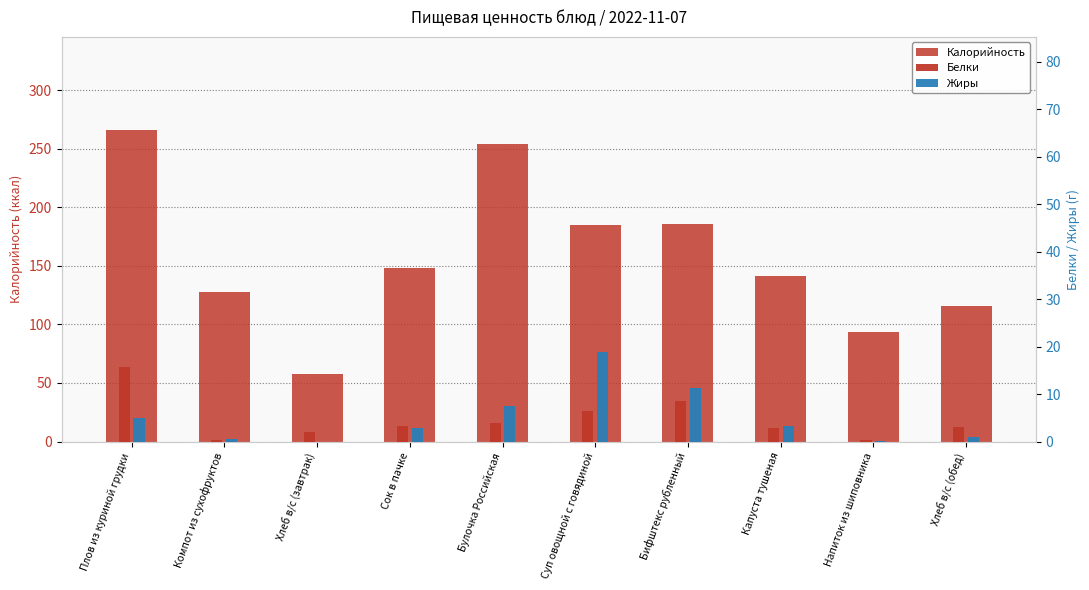

What is the difference between the maximum and minimum values in the Белки series?

15.3